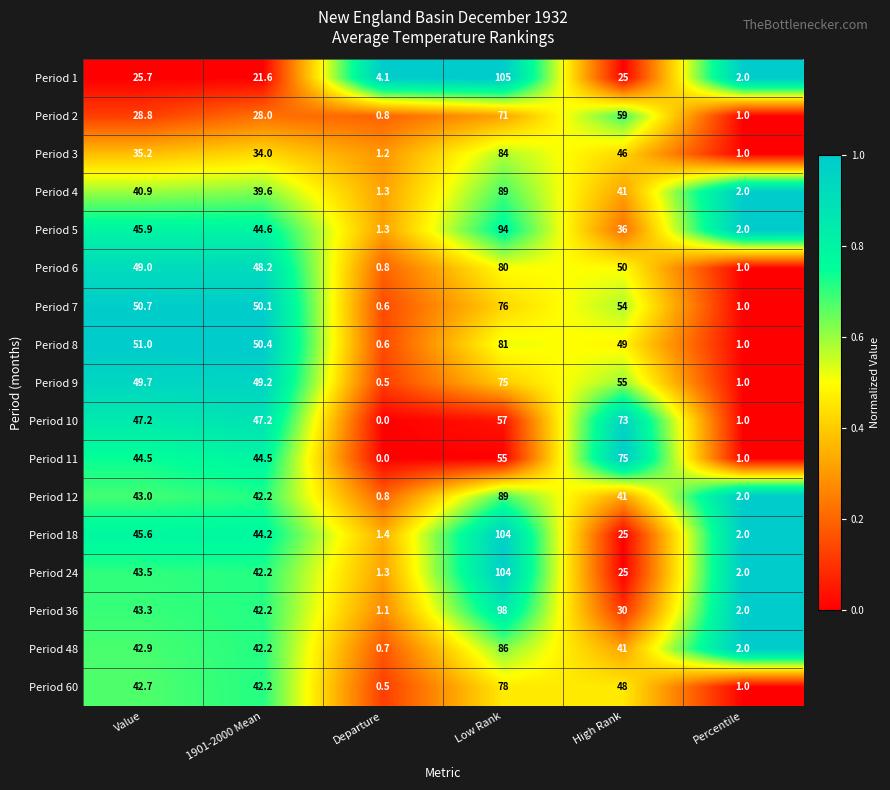

True or false: Period 10 has a value of 73.0 at High Rank.

True